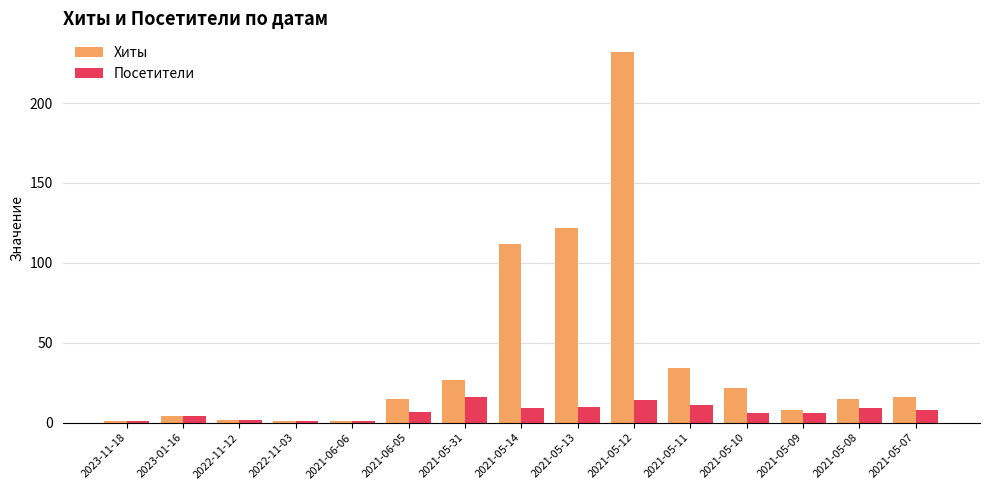

What are all the series names shown in the legend?

Хиты, Посетители